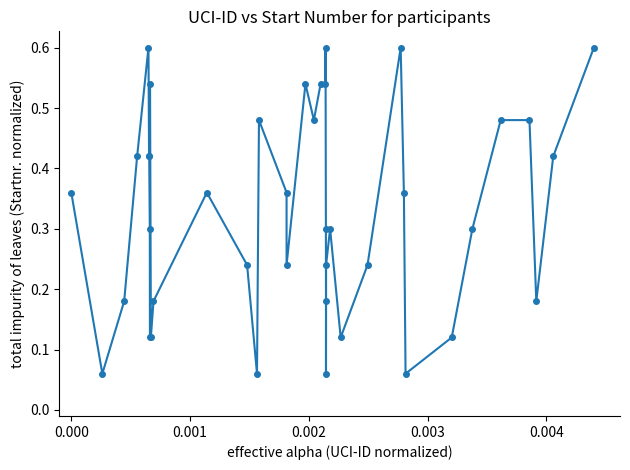

What is the average value?

0.3